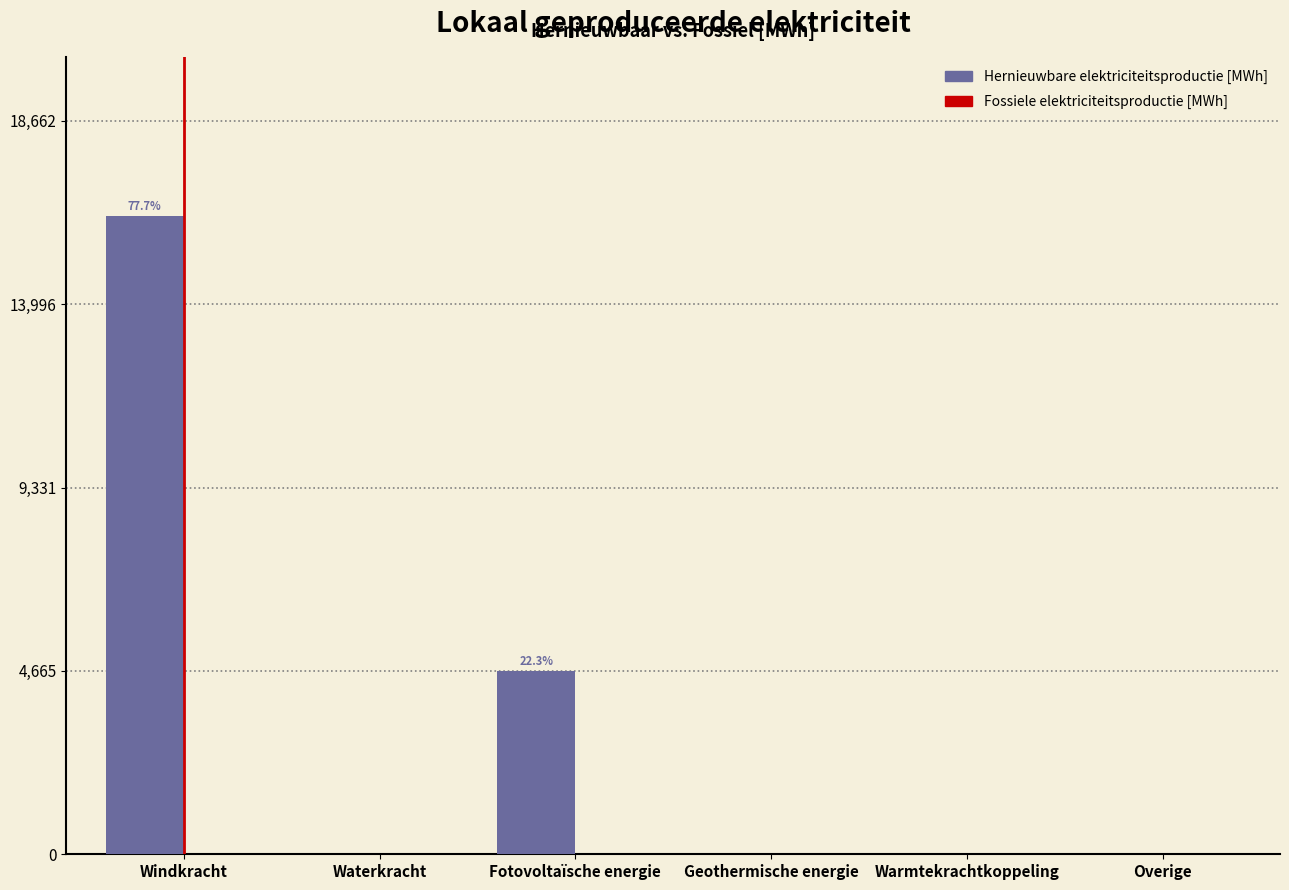

Reading right to left, list all the values displayed in this chart.

Overige=0.0	Warmtekrachtkoppeling=0.0	Geothermische energie=0.0	Fotovoltaïsche energie=4653.6	Waterkracht=0.0	Windkracht=16227.4